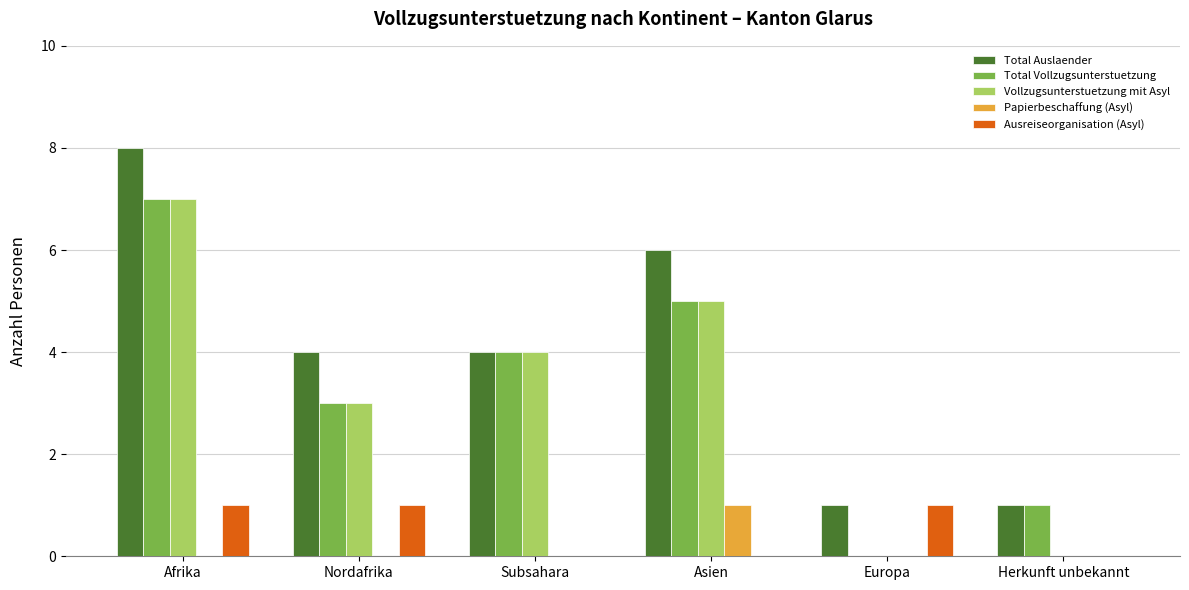

What is the difference between the Ausreiseorganisation (Asyl) values at Herkunft unbekannt and Europa?

1